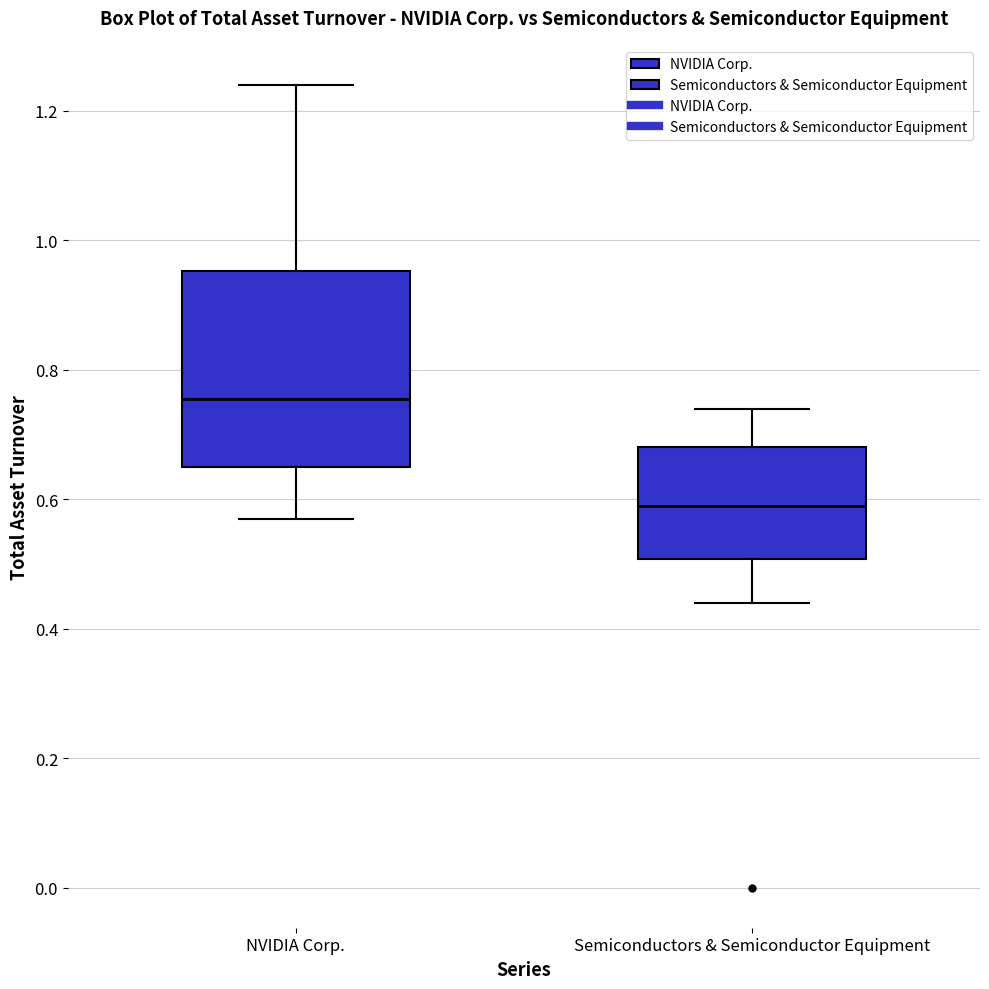

Where is the lower edge of the box for NVIDIA Corp. on the y-axis? The values are not printed on the chart, so give them approximately, as read against the axis.

0.66